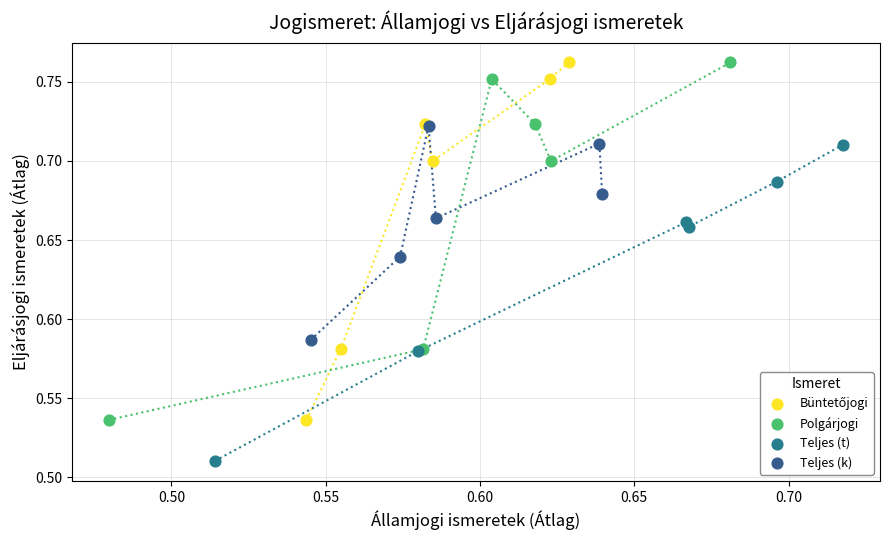

Which series contains the lowest Y value?

Teljes (t)